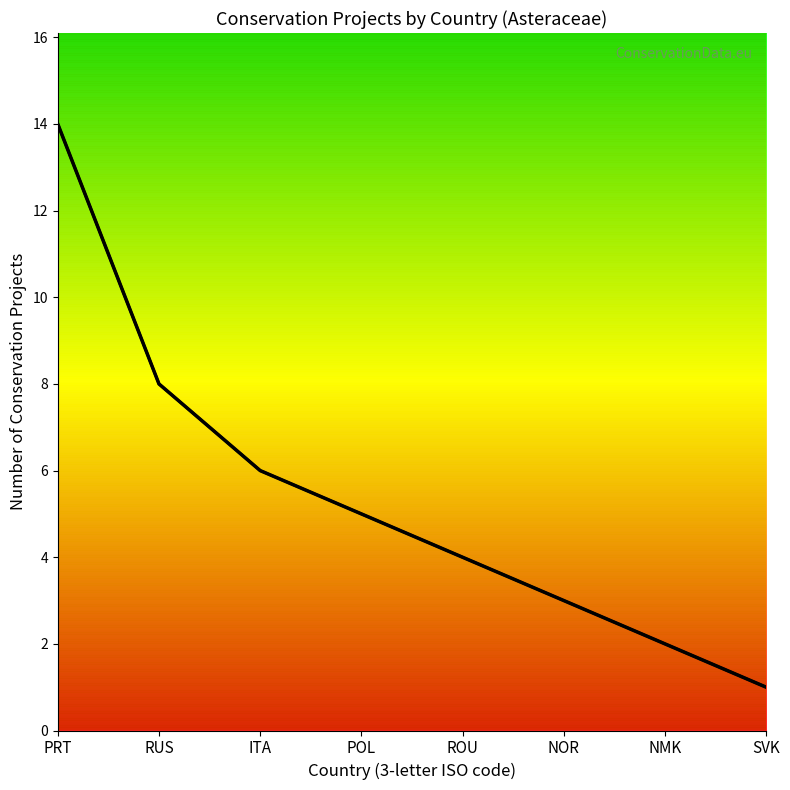

What is the maximum value shown in the chart?

14